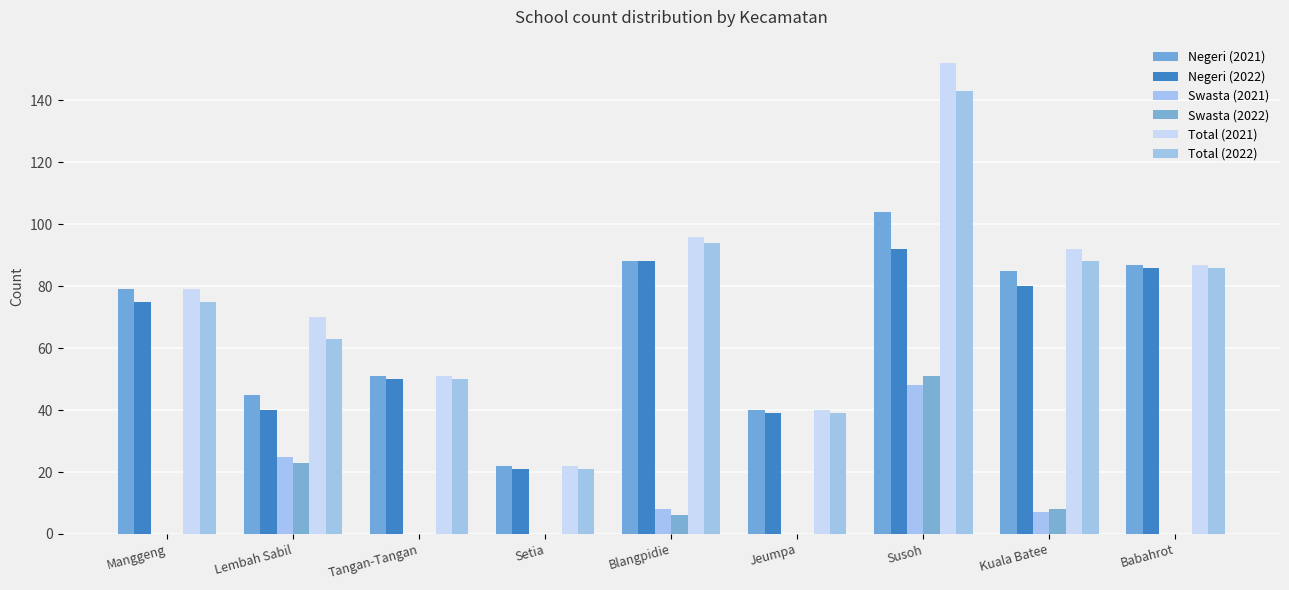

Is it true that Swasta (2021) equals 29 at Babahrot?

False